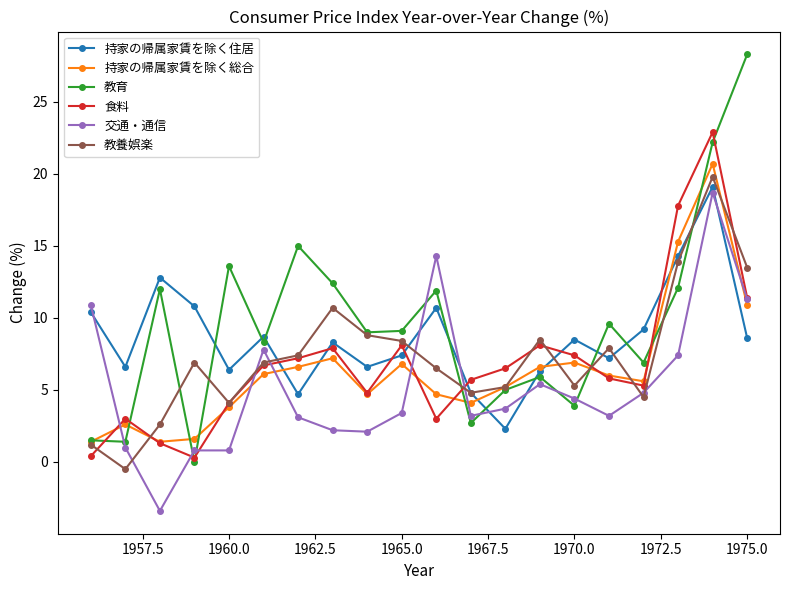

In 持家の帰属家賃を除く住居, how many points are lower than both neighbors (excluding endpoints)?

6